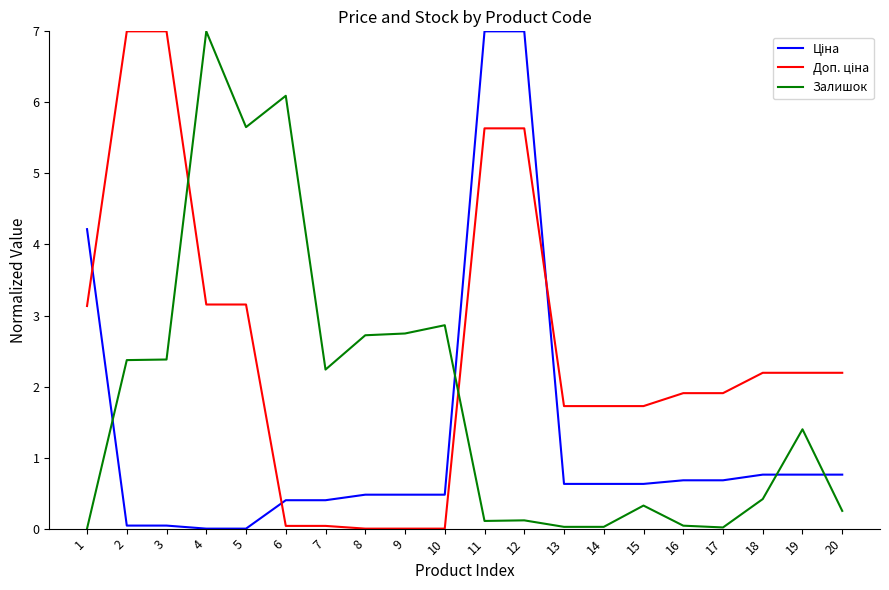

What is the sum of all Залишок values?

36.8